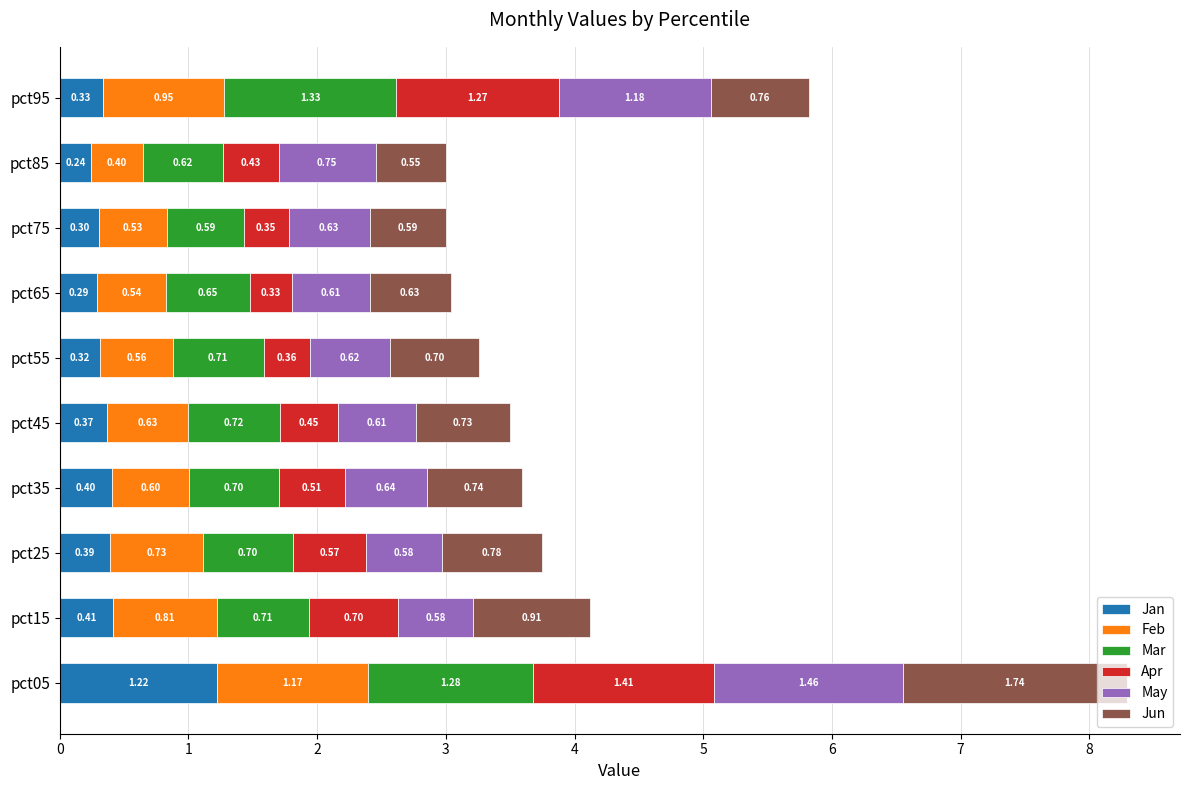

At which category is the sum across all series the highest?

pct05